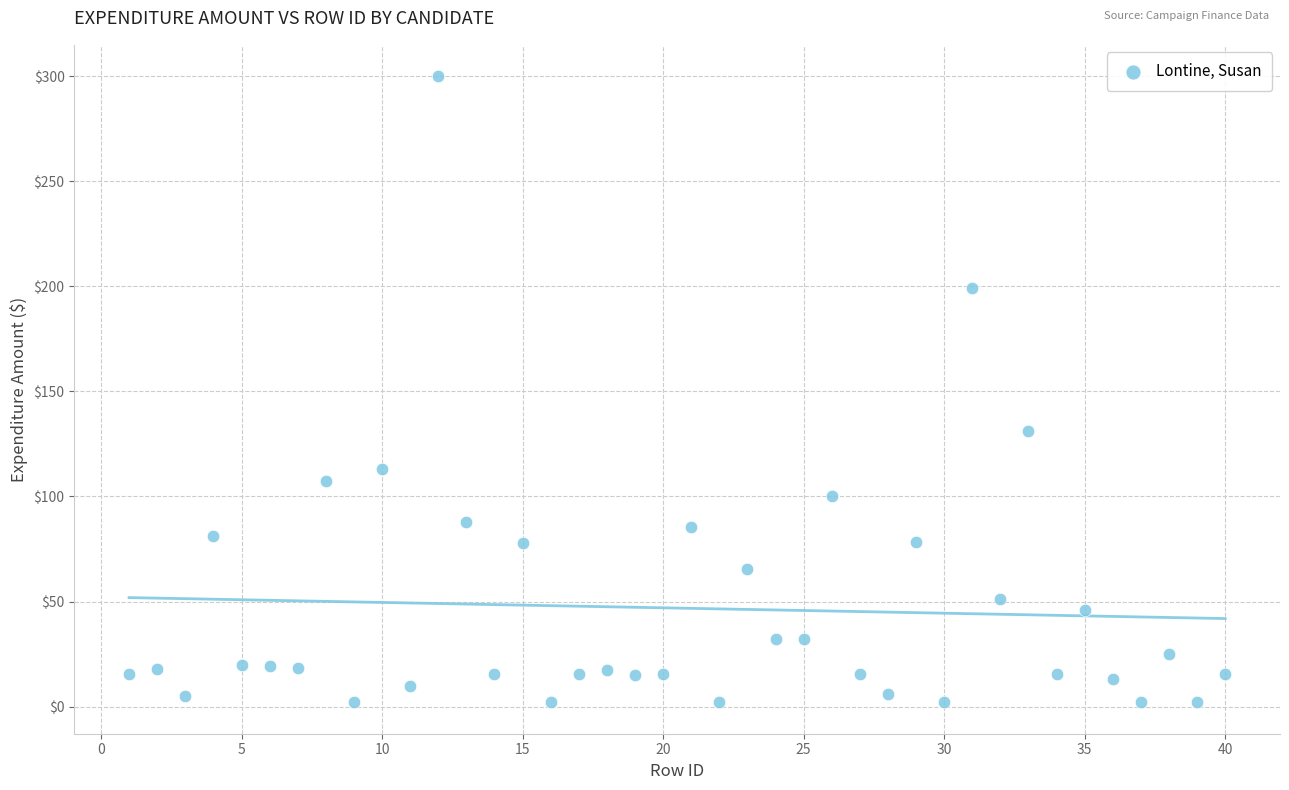

What is the range of X values (max minus min)?

39.0